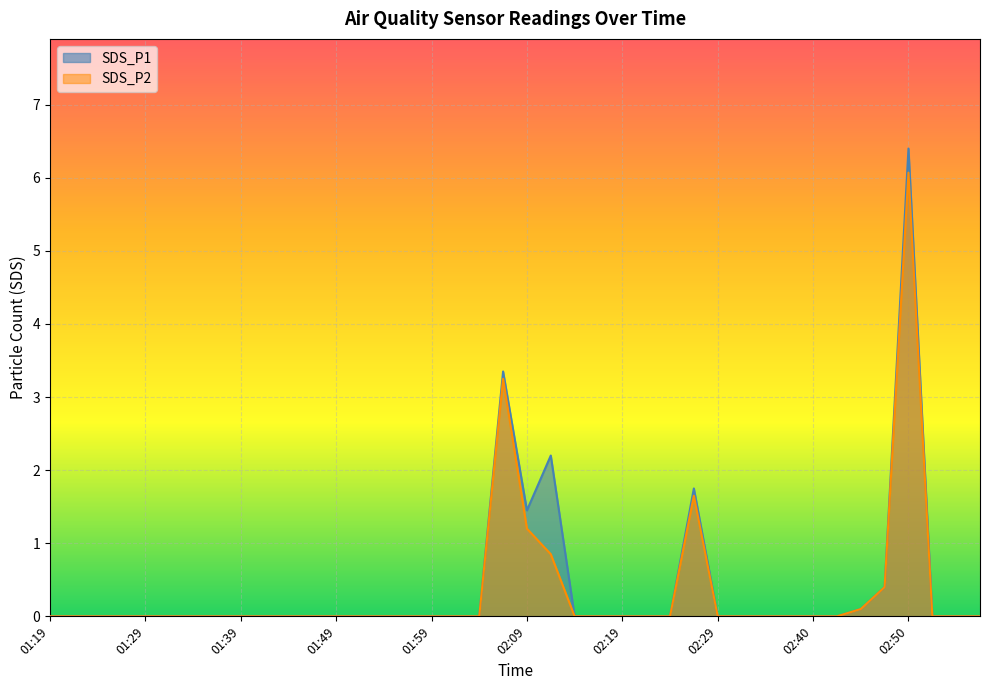

The SDS_P2 series shows 0.0 at 01:19. True or false?

True